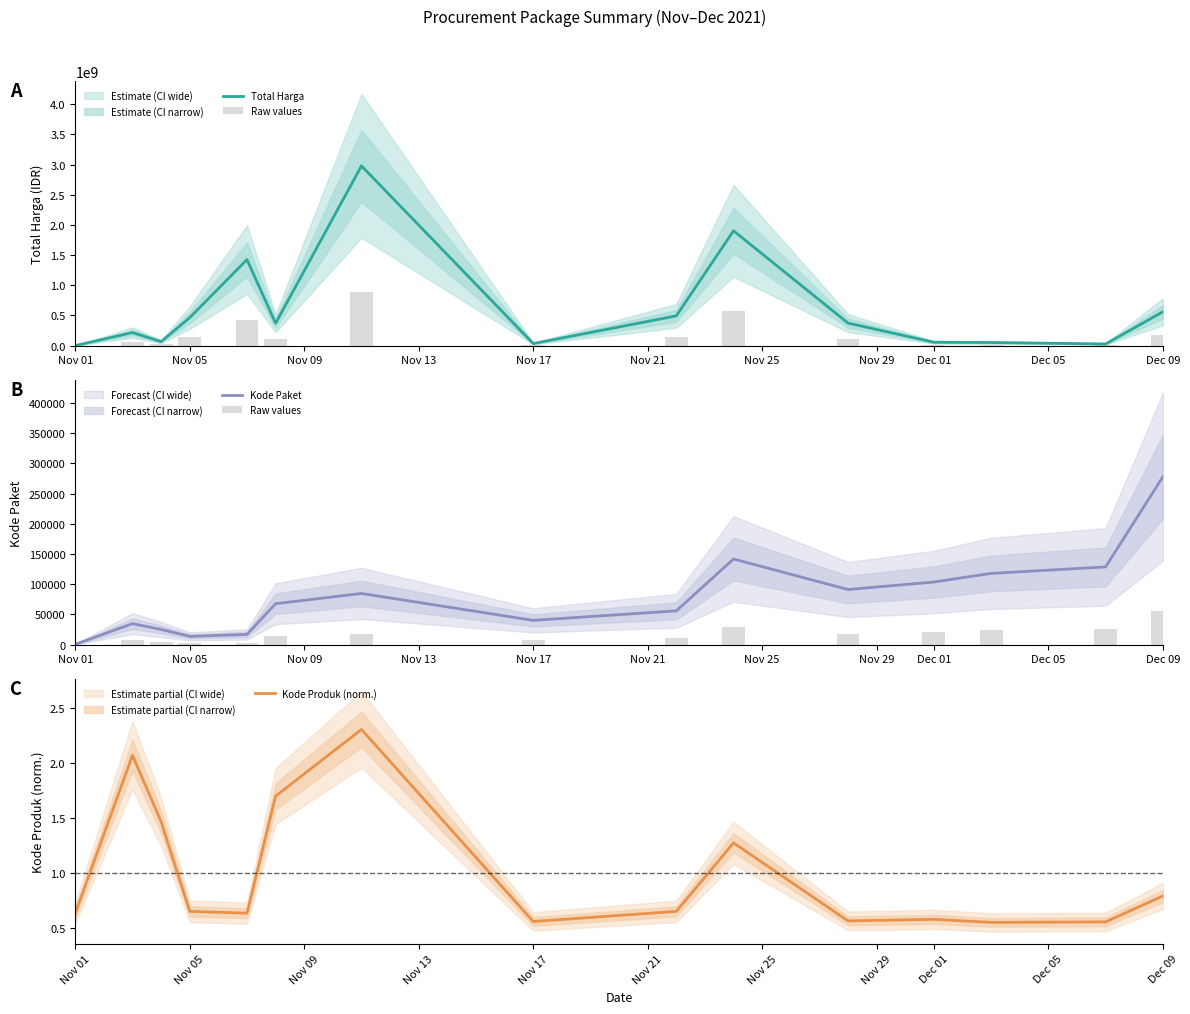

What is the maximum value for Kode Paket?

277633